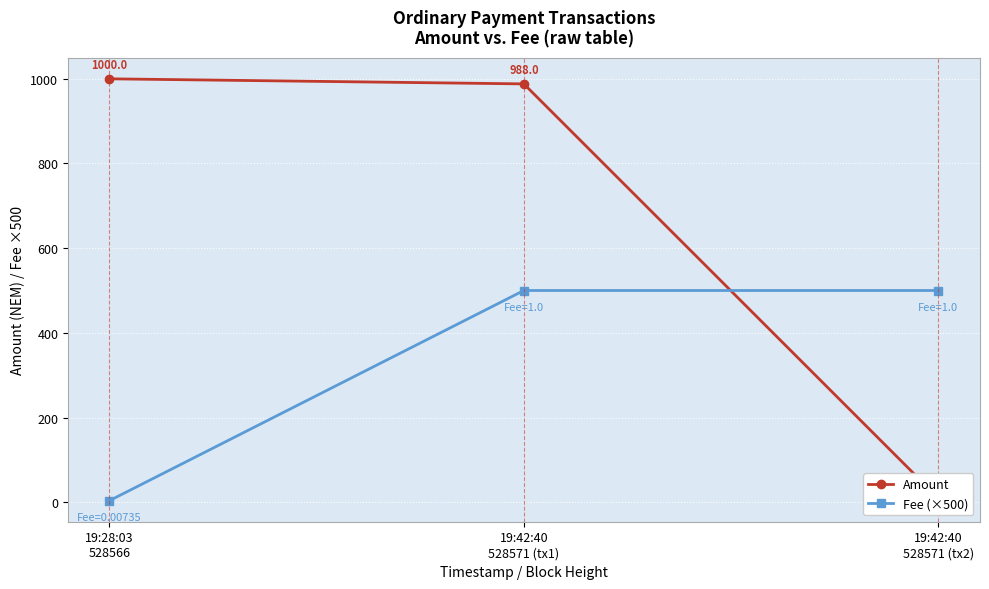

Reading right to left, list all the values displayed in this chart.

Amount: 10.0	988.0	1000.0
Fee (×500): 500.0	500.0	3.7